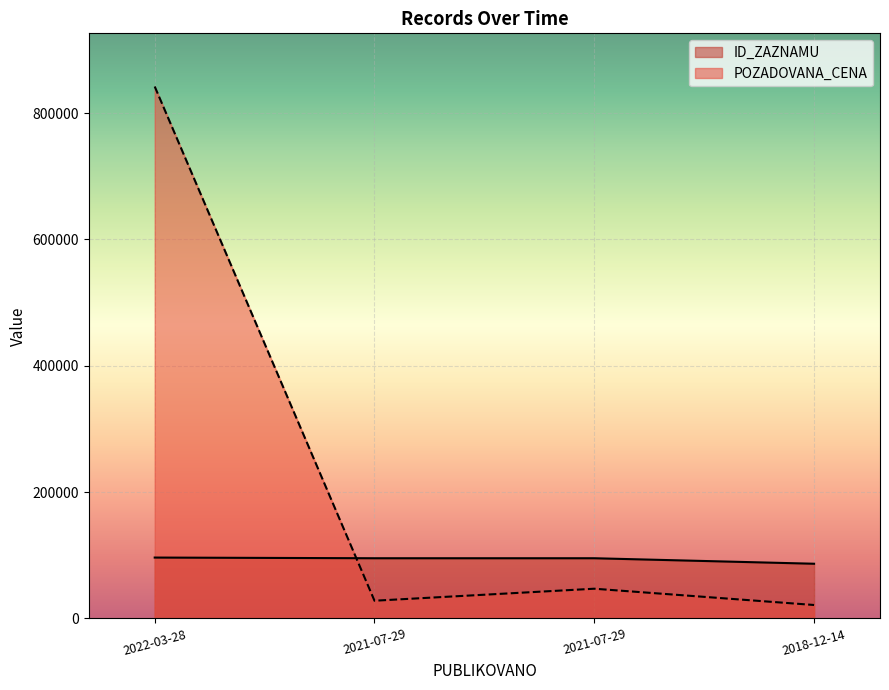

Read the ID_ZAZNAMU value at 2018-12-14, to the nearest 10.

86540